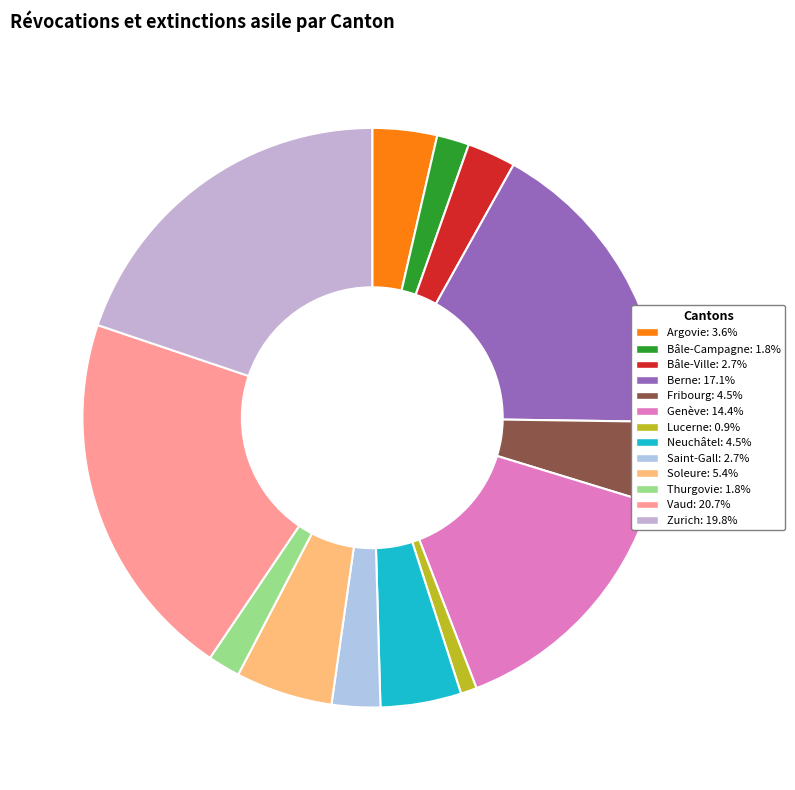

Count the number of slices in the pie.

13